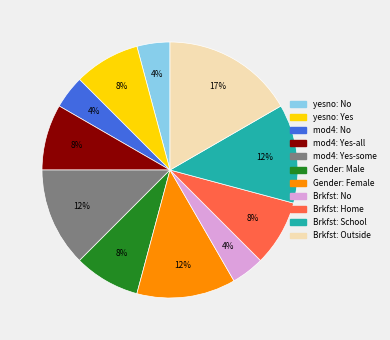

Is there any slice that represents more than half of the pie?

No